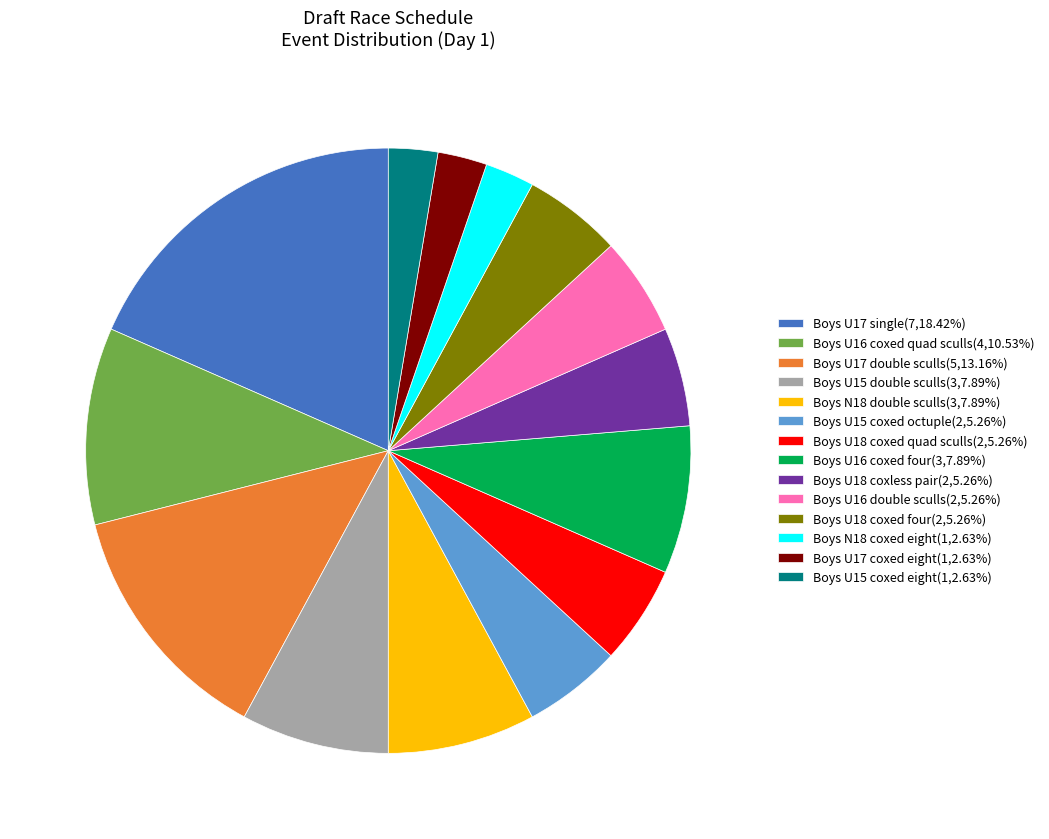

Approximately how many times larger is the value at Boys U18 coxed quad sculls(2,5.26%) compared to Boys U15 coxed eight(1,2.63%)?

2.0